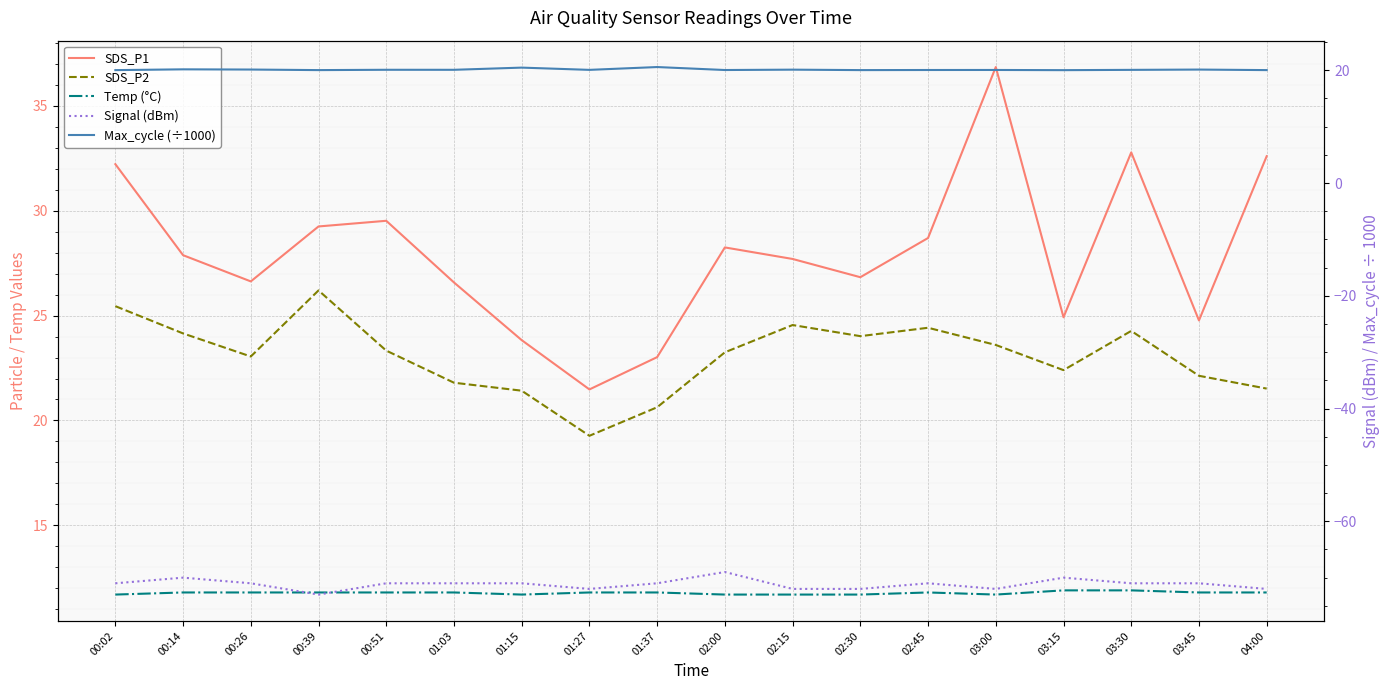

Which series has the largest total across all categories?

SDS_P1